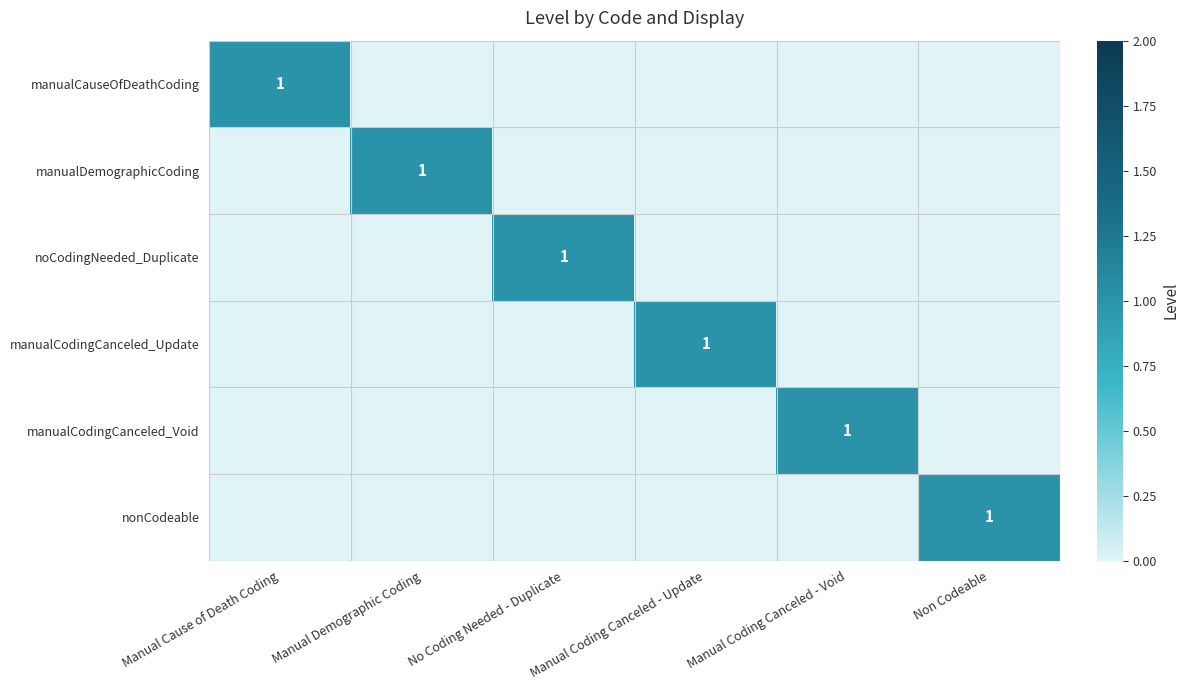

What is the spread (max minus min) of values at Manual Cause of Death Coding?

1